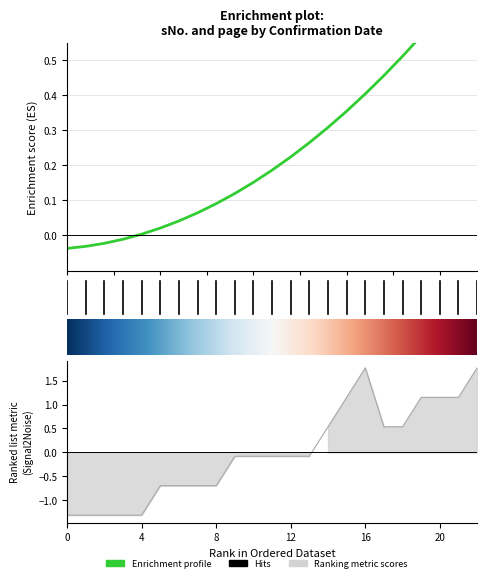

Count the number of categories in the chart.

23